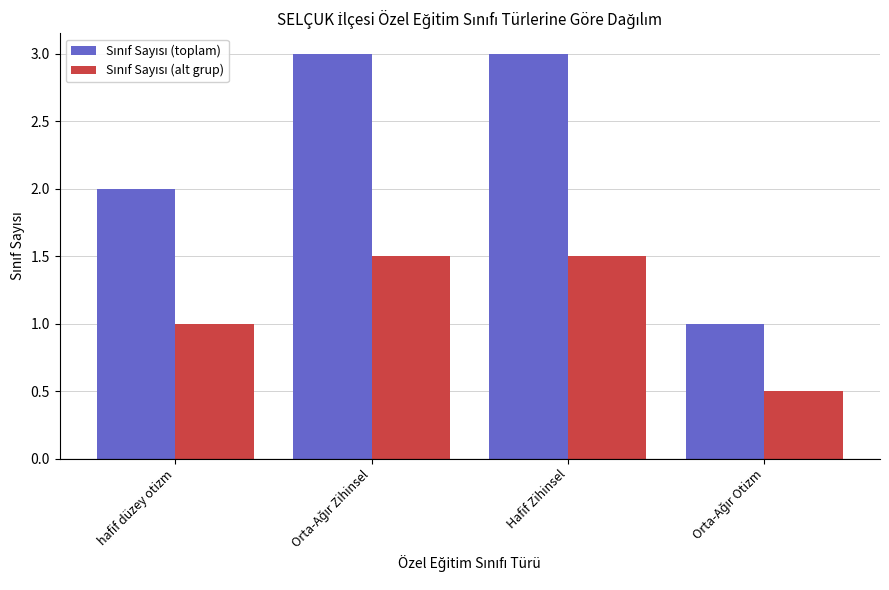

What is the spread (max minus min) of values at Hafif Zihinsel?

1.5